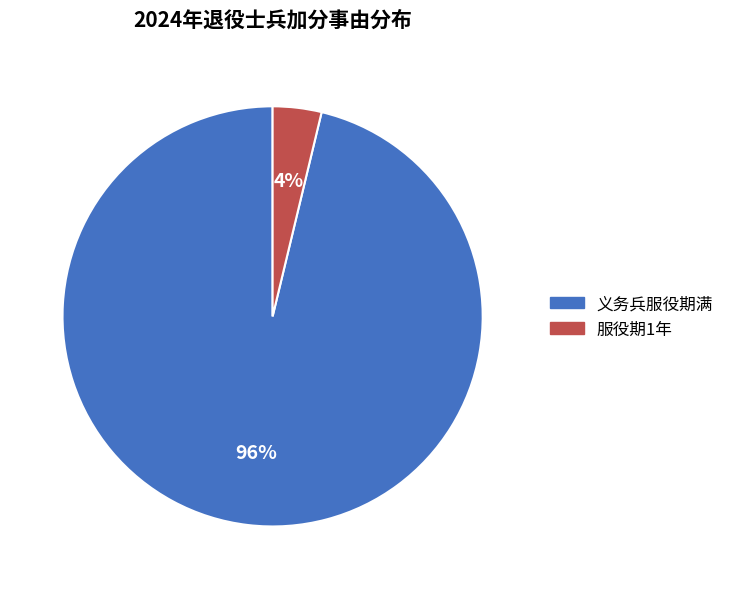

To the nearest percent, what is the combined percentage of 义务兵服役期满 and 服役期1年?

100%